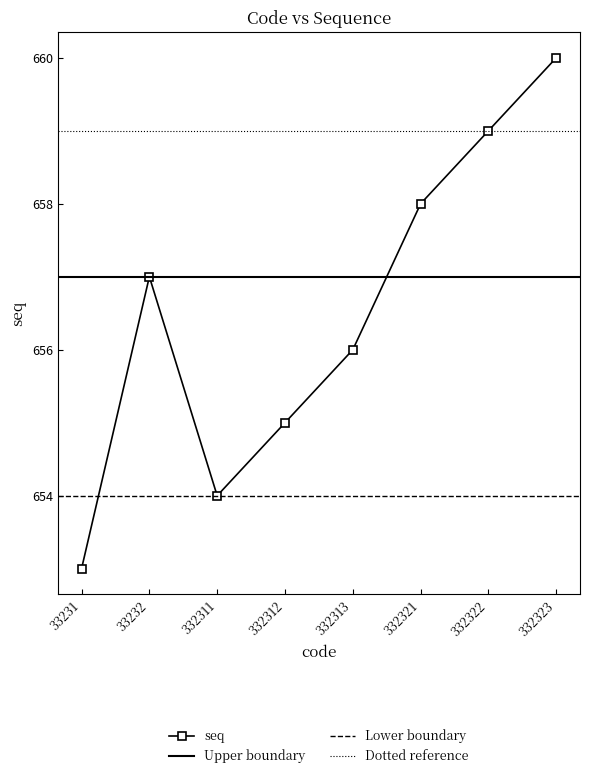

What is the value of the seq point at the 2nd from the left?

657